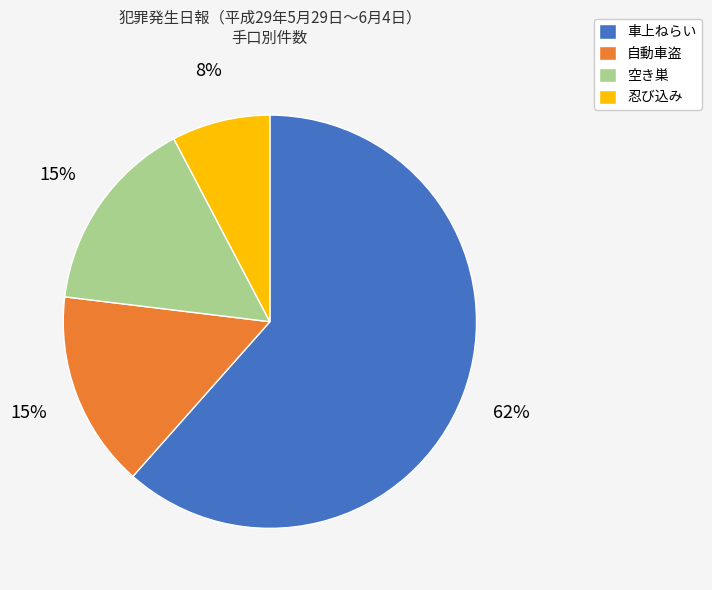

To the nearest percent, what is the difference between the largest and smallest slice percentages?

54%